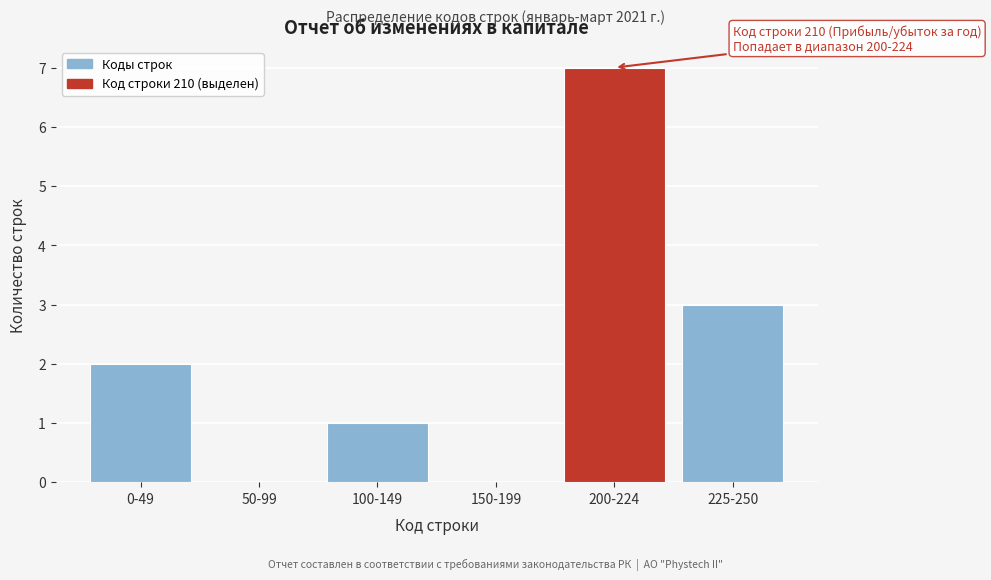

Reading left to right, transcribe all the data shown in this chart.

0-49=2	50-99=0	100-149=1	150-199=0	200-224=7	225-250=3